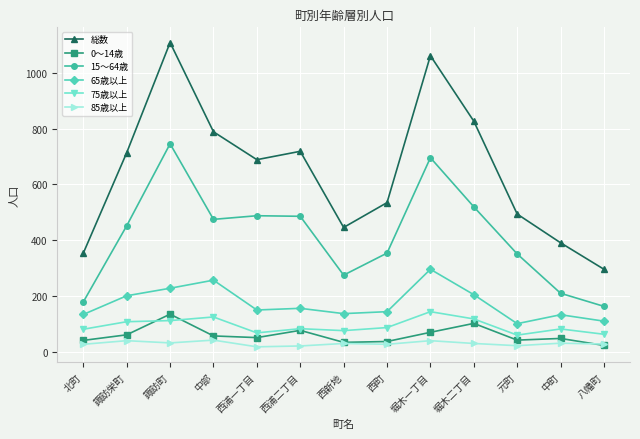

What is the average value of the 65歳以上 series?

173